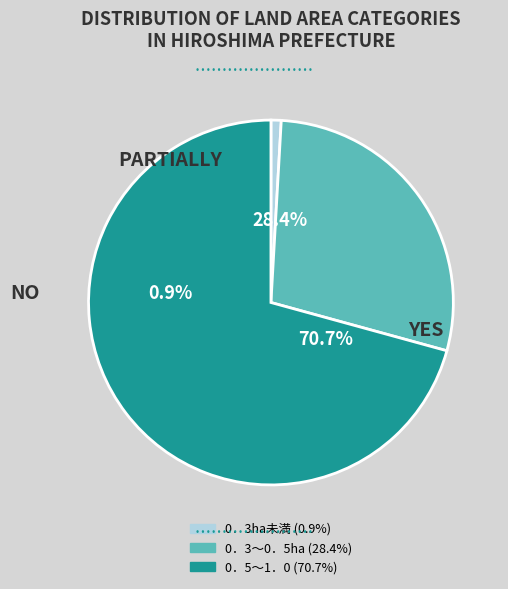

How many segments does this pie chart have?

3